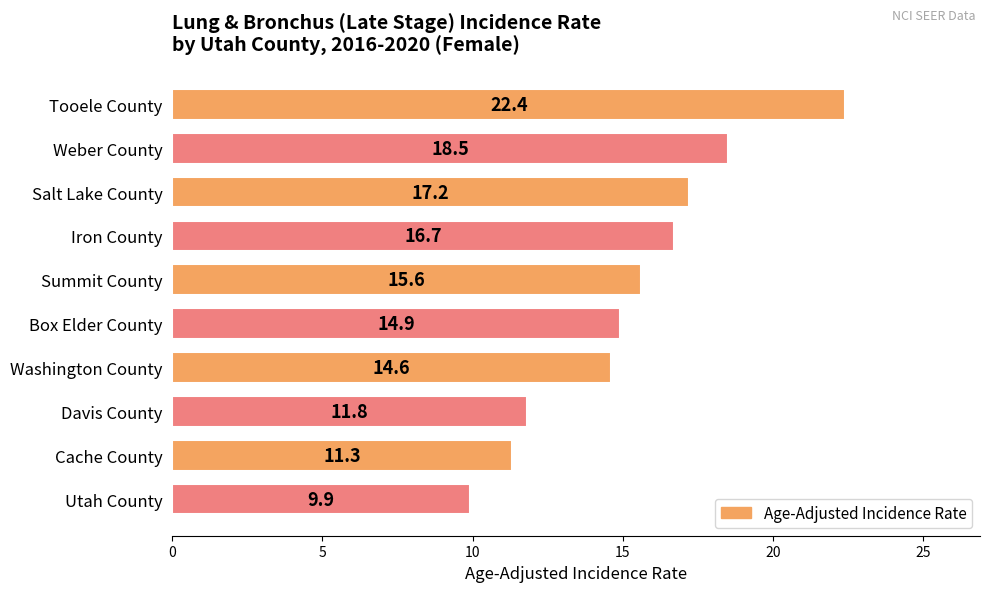

How many bars are there in total?

10